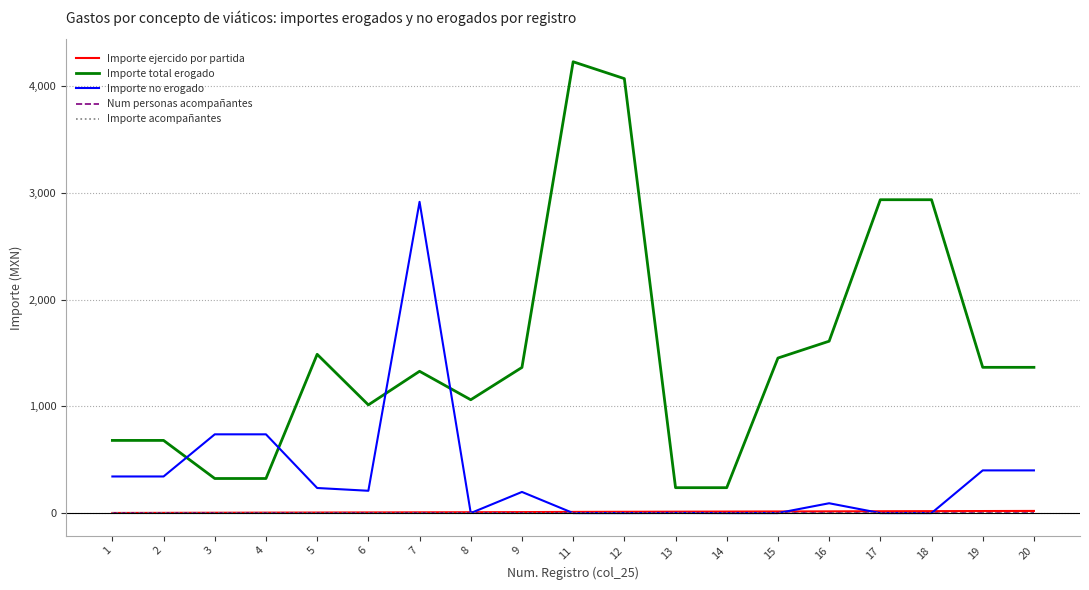

Is this an area chart (filled region under the line)?

No